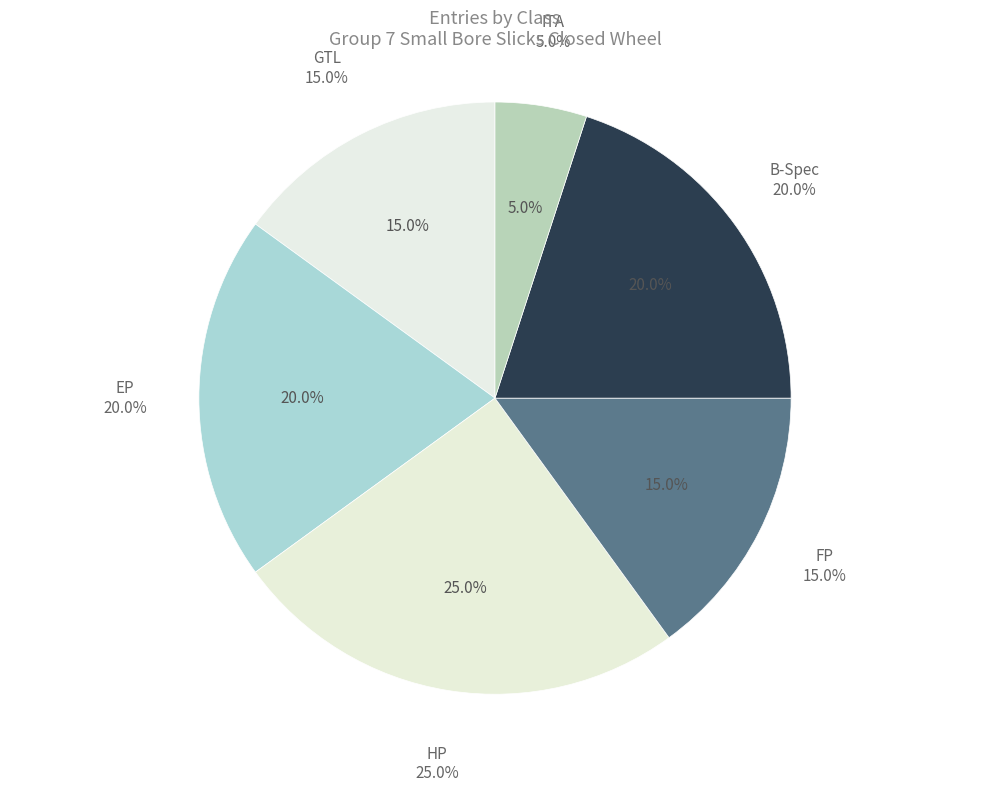

Rank the categories by value from lowest to highest.

ITA, GTL, FP, EP, B-Spec, HP